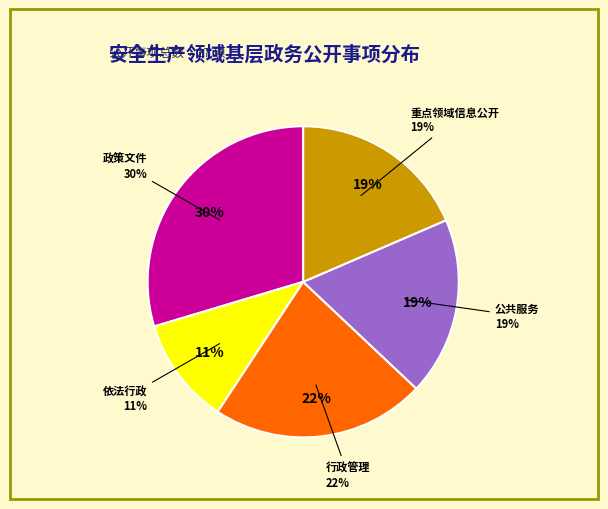

Approximately how many times larger is the value at 行政管理 compared to 重点领域信息公开?

1.2